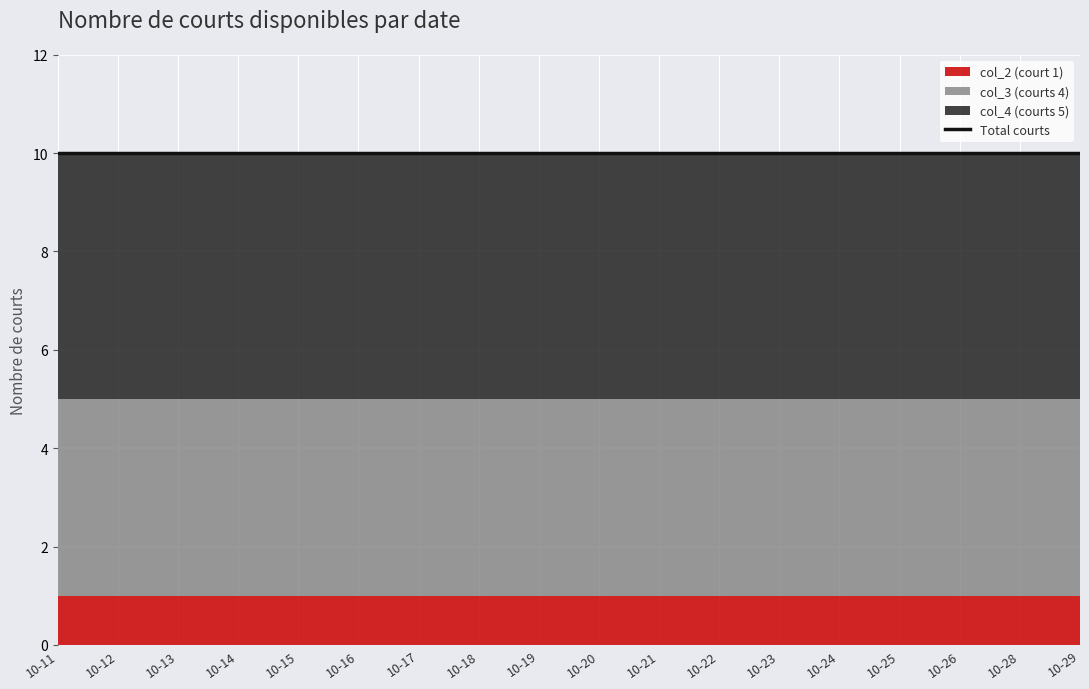

Rank the series at 2016-10-13 from lowest to highest value.

col_2 (court 1), col_3 (courts 4), col_4 (courts 5)